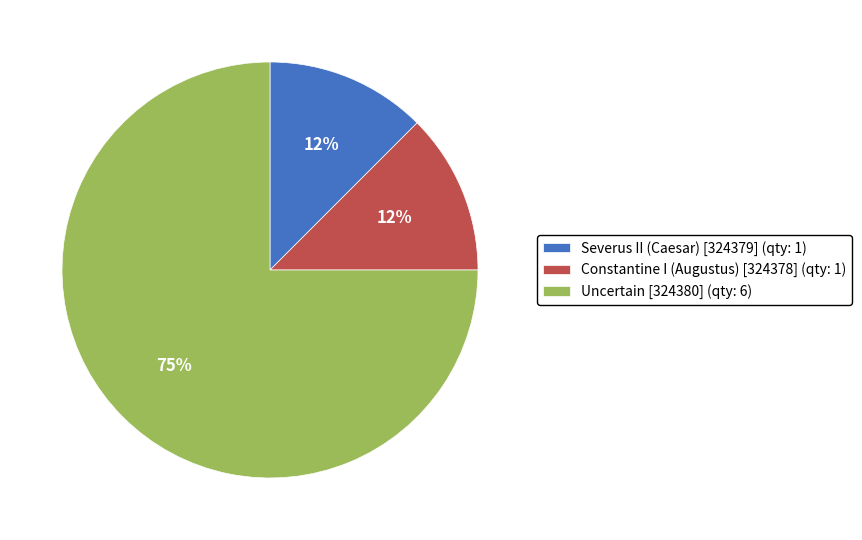

Which category accounts for the majority?

Uncertain [324380]